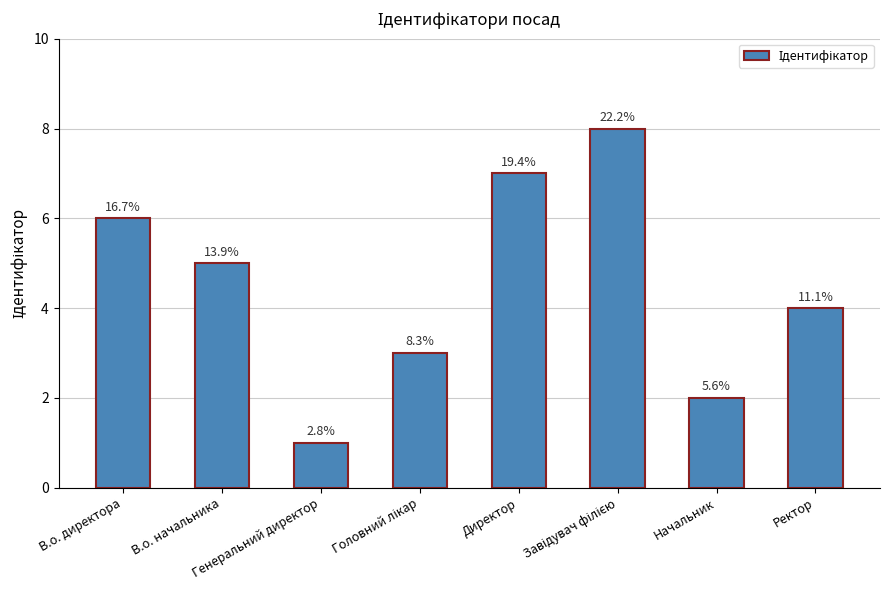

What is the label of the 5th bar from the right?

Головний лікар